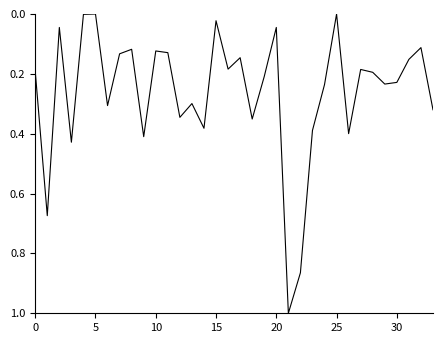

What is the maximum value shown in the chart?

1.0